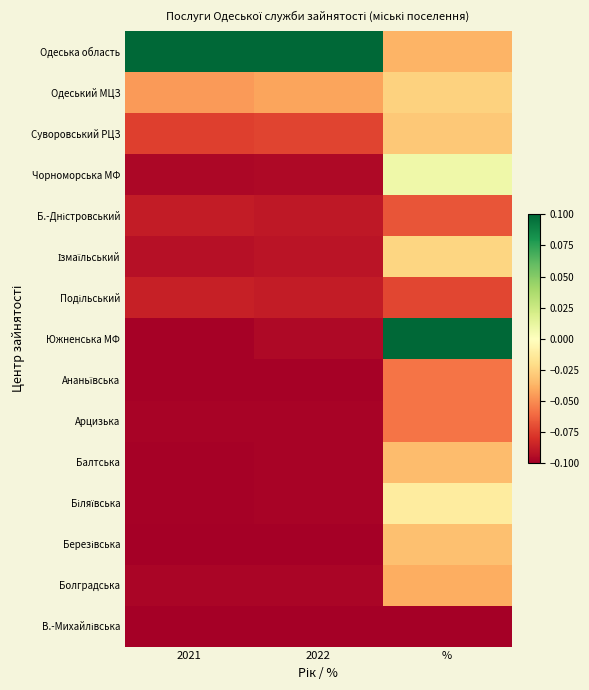

At 2021, list the series in order from largest to smallest.

Одеська область, Одеський МЦЗ, Суворовський РЦЗ, Подільський, Б.-Дністровський, Ізмаїльський, Чорноморська МФ, Болградська, Арцизька, Балтська, Южненська МФ, Біляївська, Ананьївська, Березівська, В.-Михайлівська